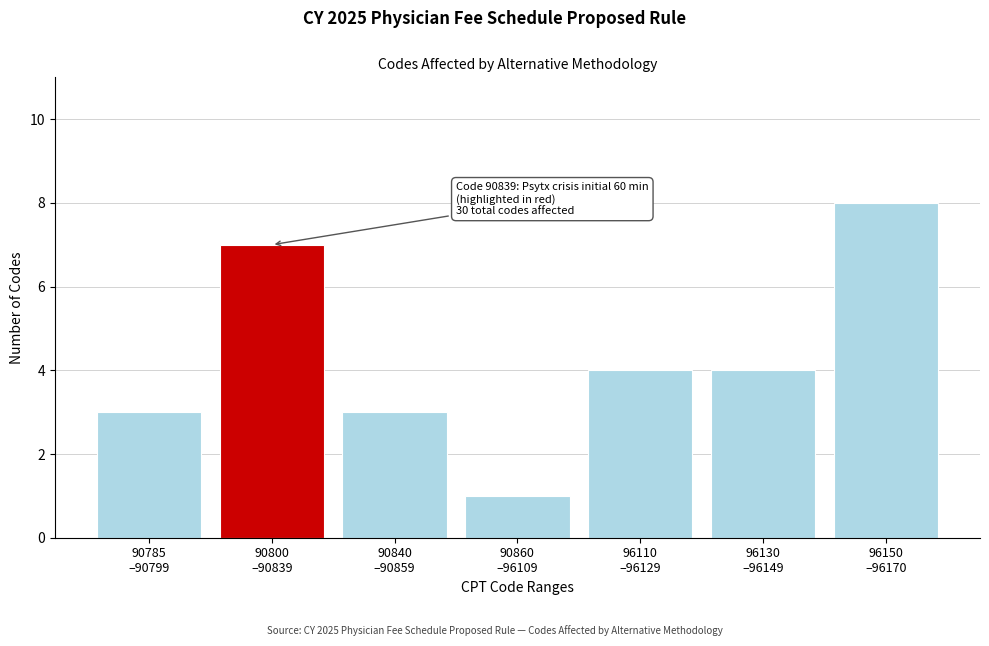

Reading left to right, what are all the values shown in this chart?

3	7	3	1	4	4	8